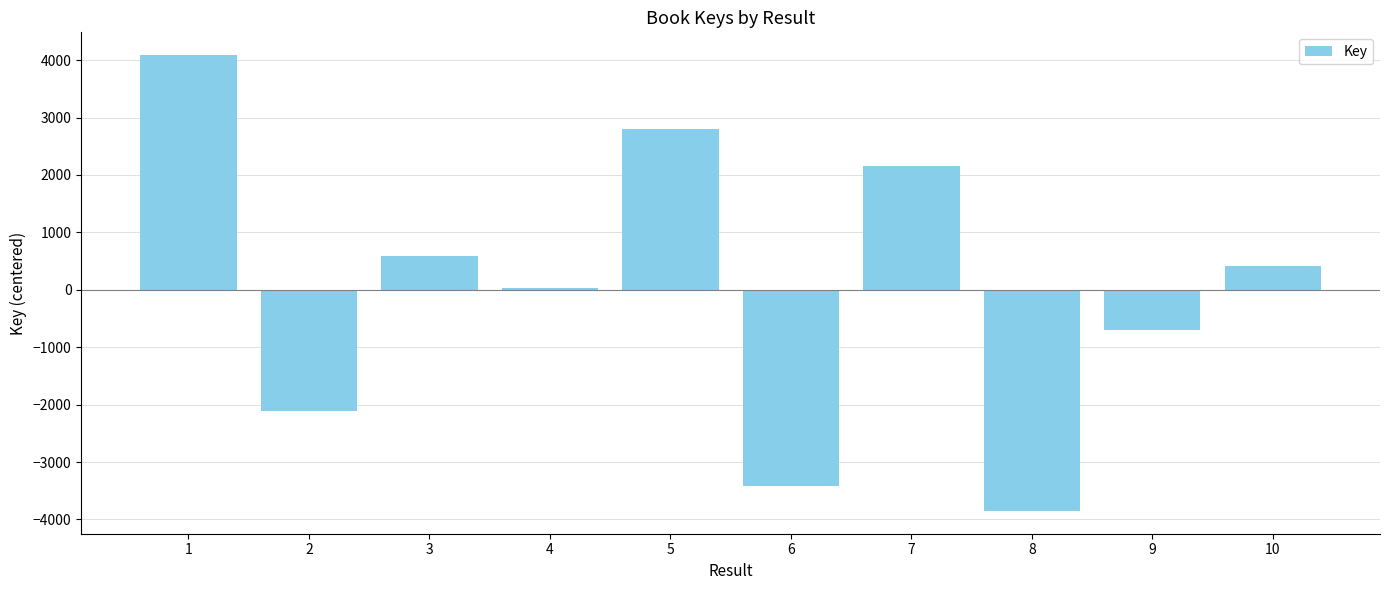

Reading right to left, what are all the values shown in this chart?

10=409.5	9=-700.5	8=-3851.5	7=2152.5	6=-3414.5	5=2804.5	4=32.5	3=588.5	2=-2107.5	1=4086.5